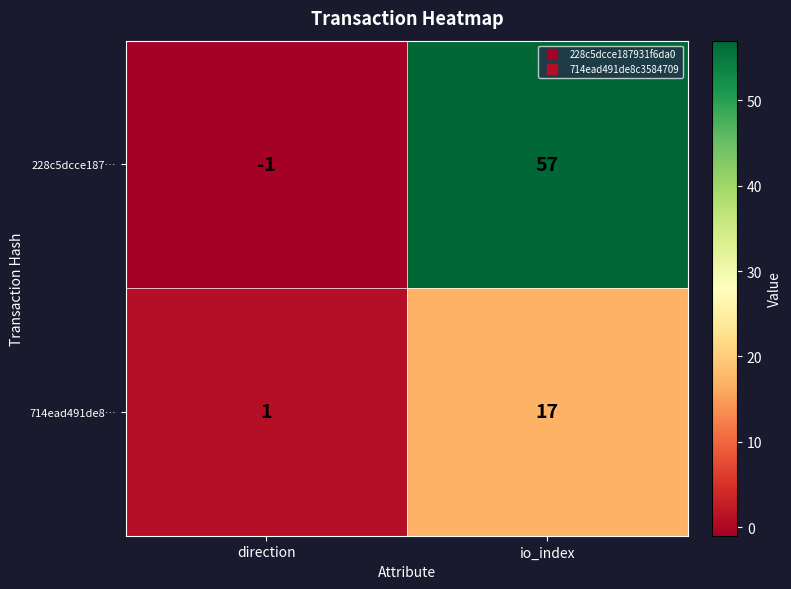

At which category is the sum across all series the highest?

io_index